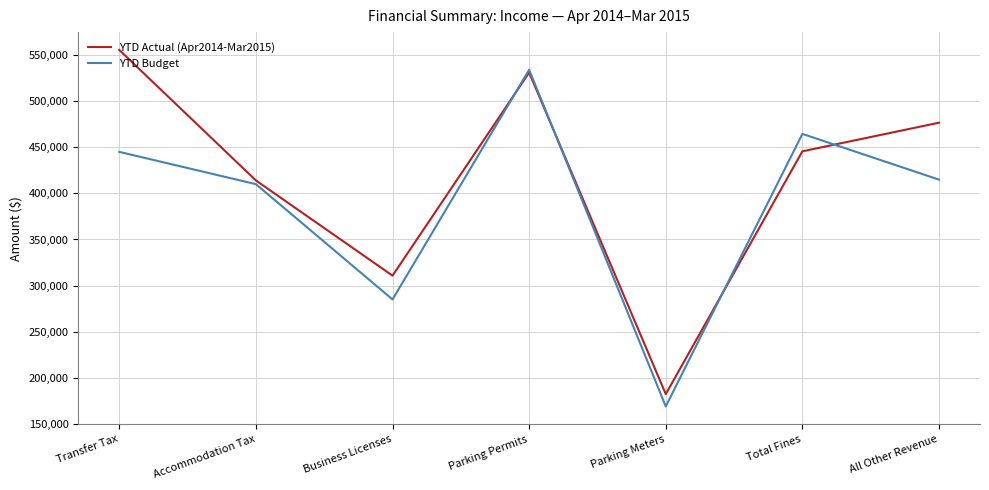

Is it true that YTD Actual (Apr2014-Mar2015) equals 310801 at Business Licenses?

True